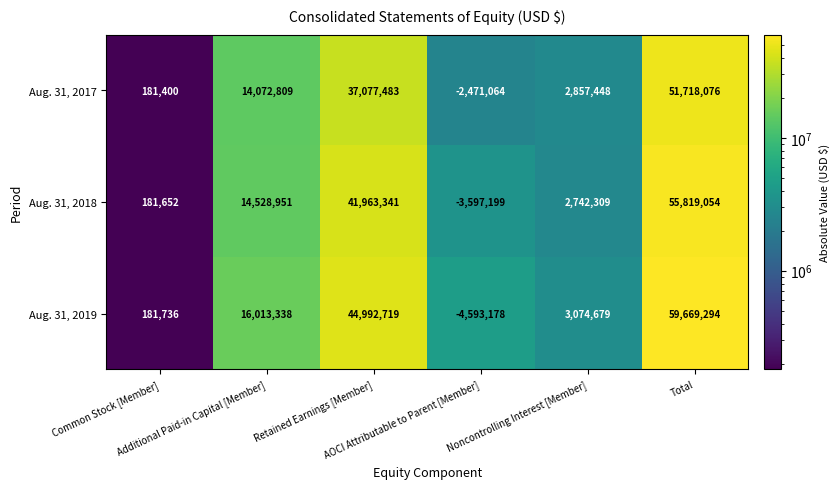

What is the lowest value of the Aug. 31, 2019 series?

-4593178